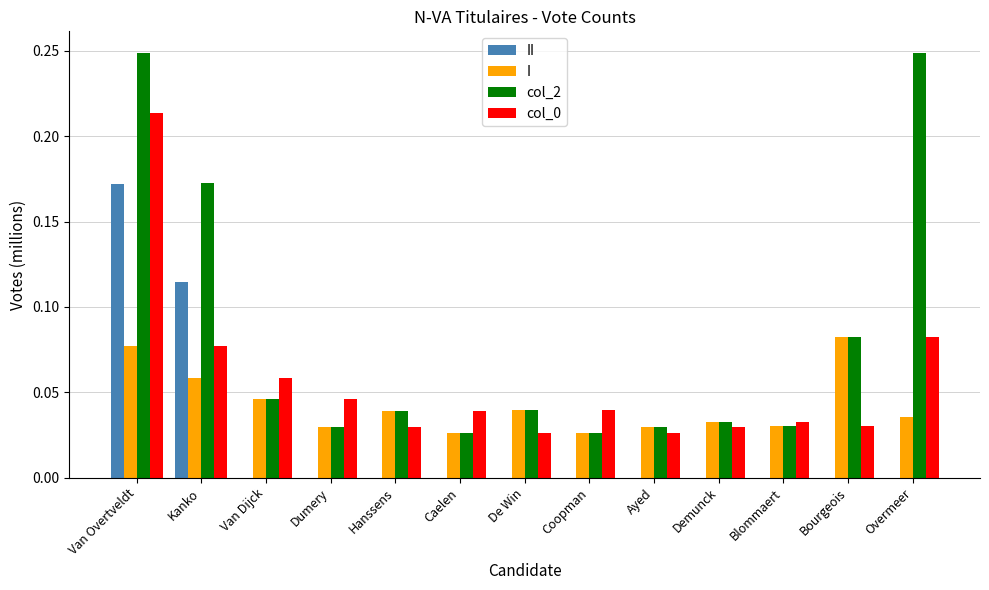

Is the value of col_2 at Demunck greater than the value of col_0 at Demunck?

Yes